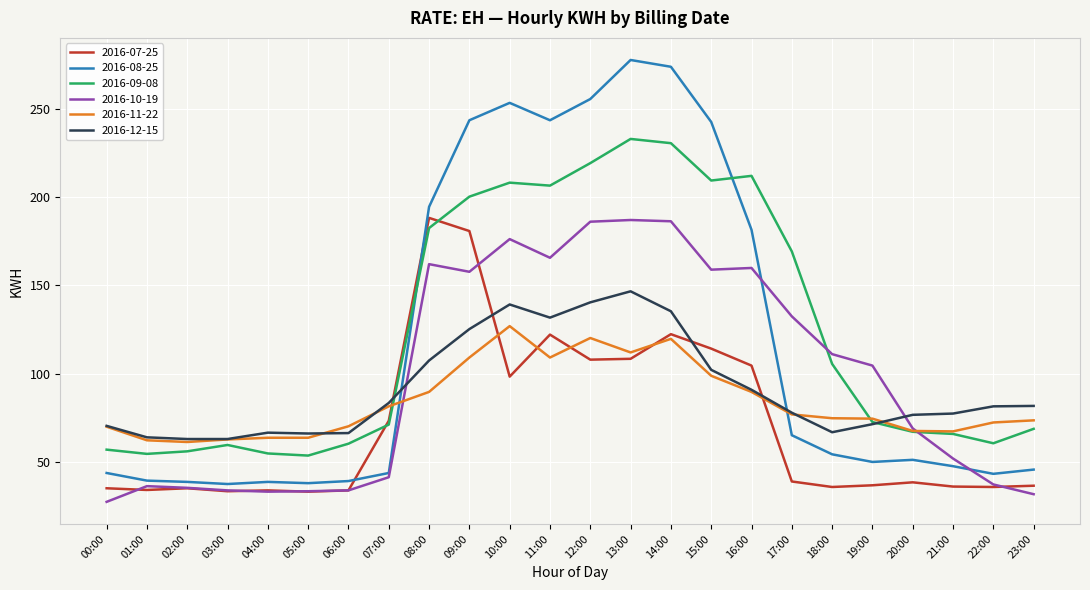

What is the difference between the second highest and second lowest values in the 2016-12-15 series?

77.3